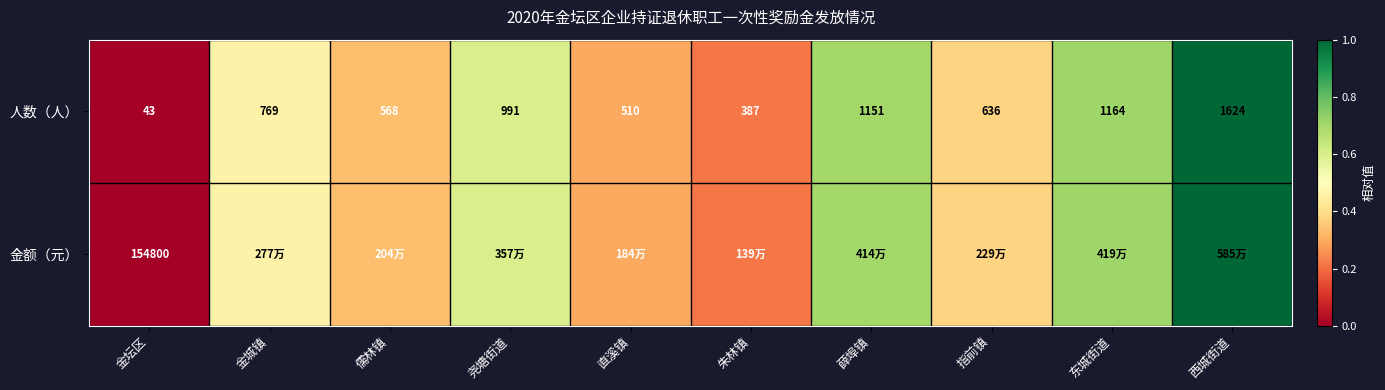

List the labels in order of 人数（人） value, smallest first.

金坛区, 朱林镇, 直溪镇, 儒林镇, 指前镇, 金城镇, 尧塘街道, 薛埠镇, 东城街道, 西城街道